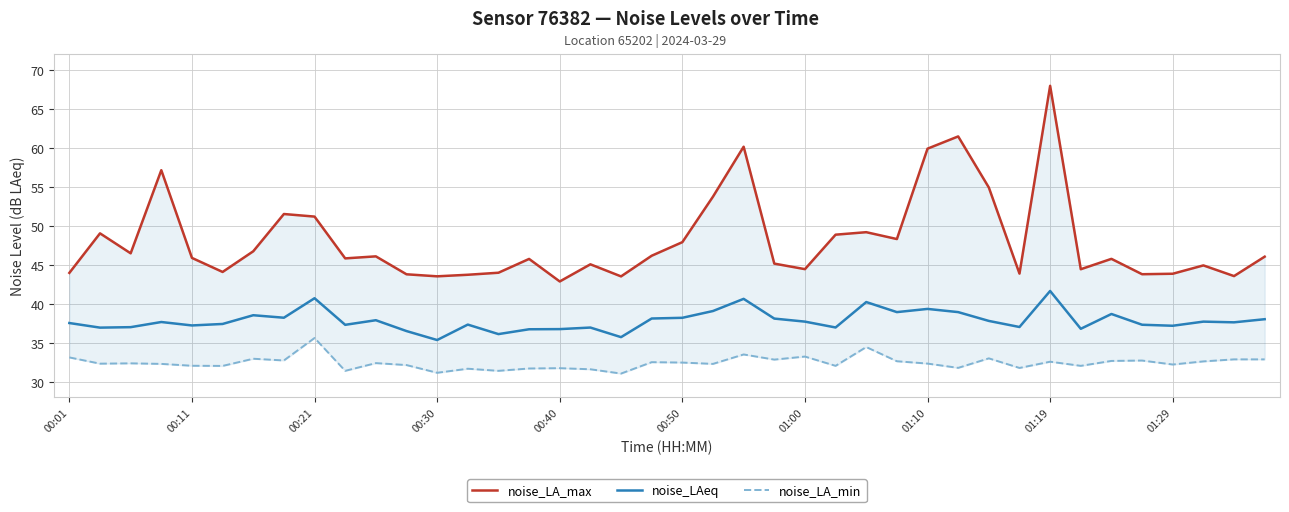

Read the noise_LAeq value at 21.

39.1